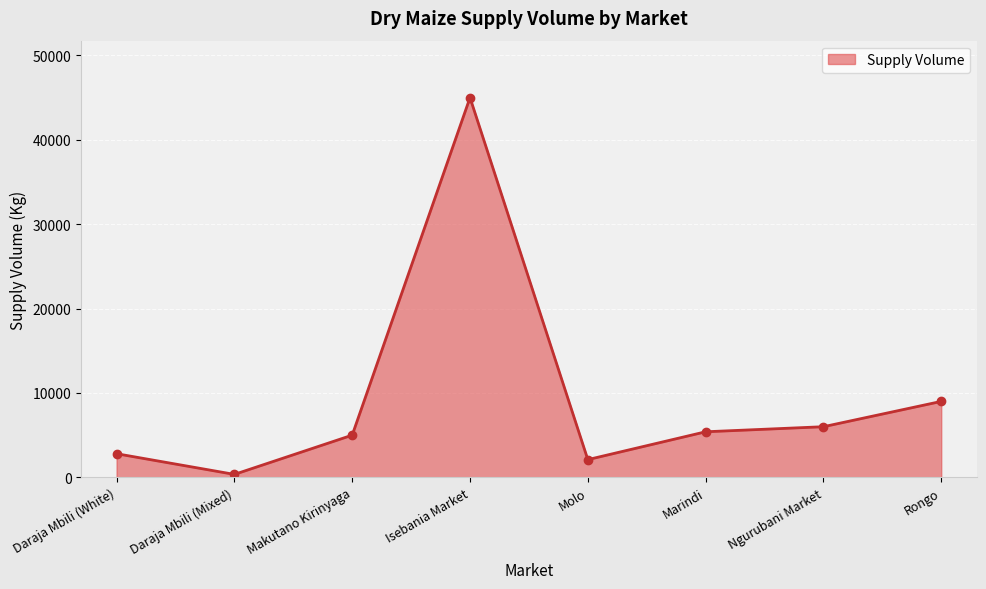

Between Daraja Mbili (White) and Ngurubani Market, which is larger?

Ngurubani Market